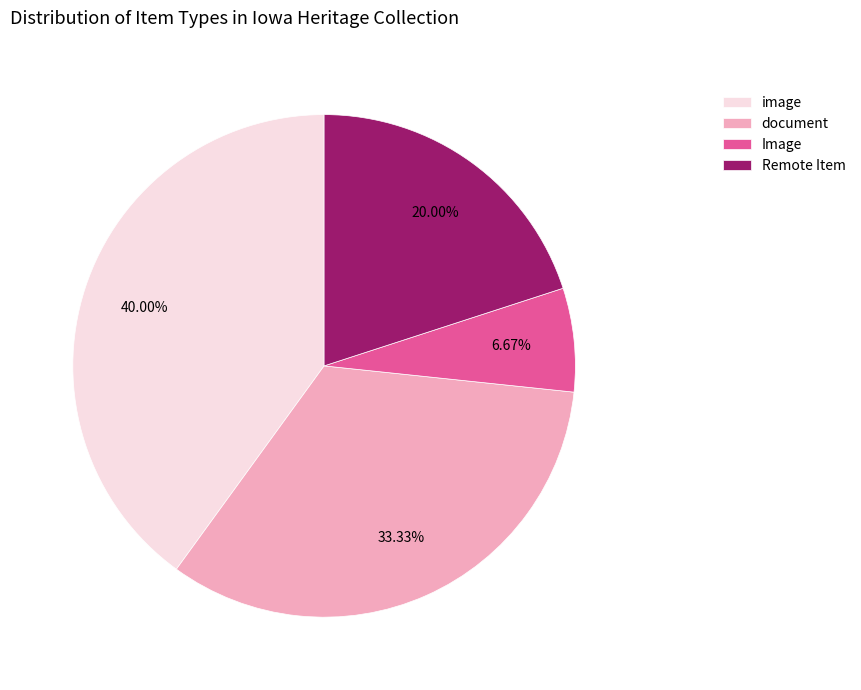

Rank the categories by value from lowest to highest.

Image, Remote Item, document, image